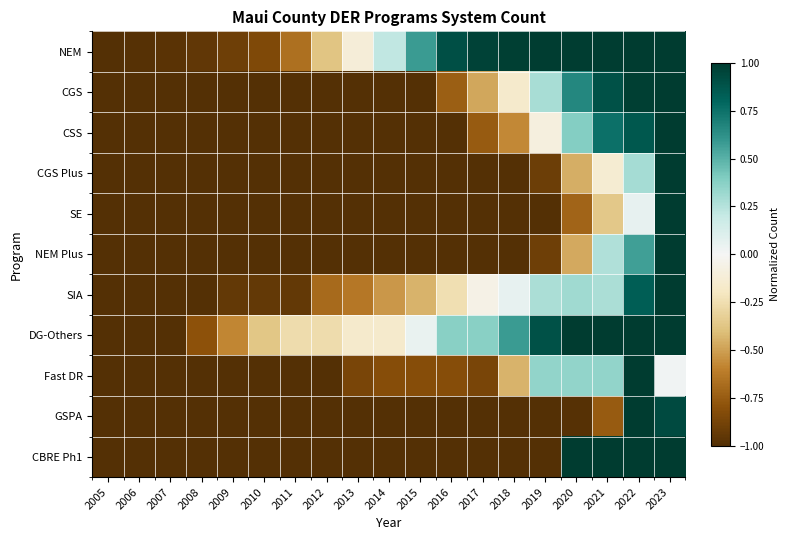

Which has a higher value, 2018 or 2009?

2018